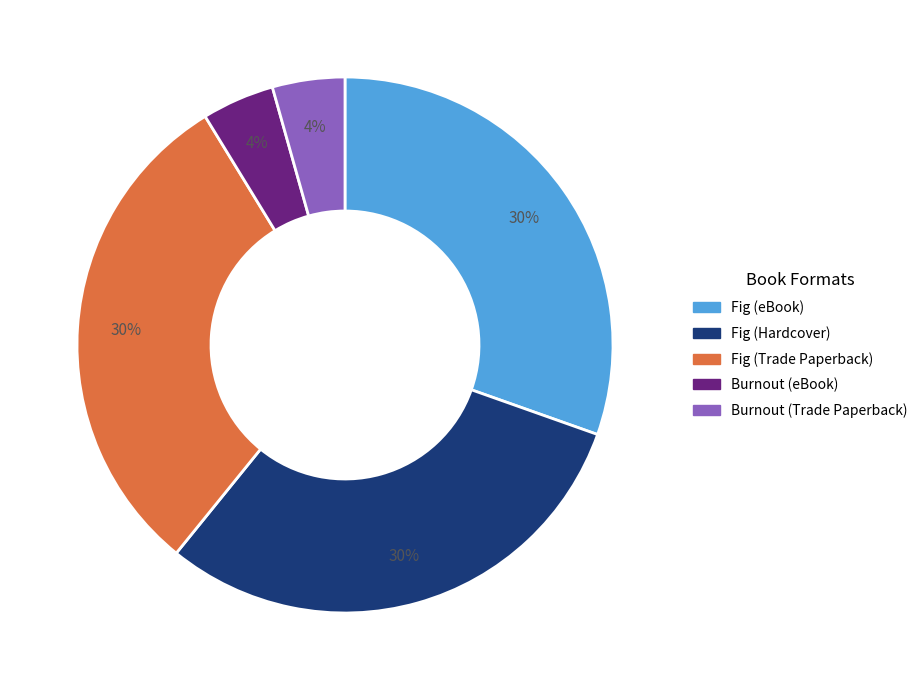

Combined, do Burnout (eBook) and Fig (Trade Paperback) account for over 50%?

No